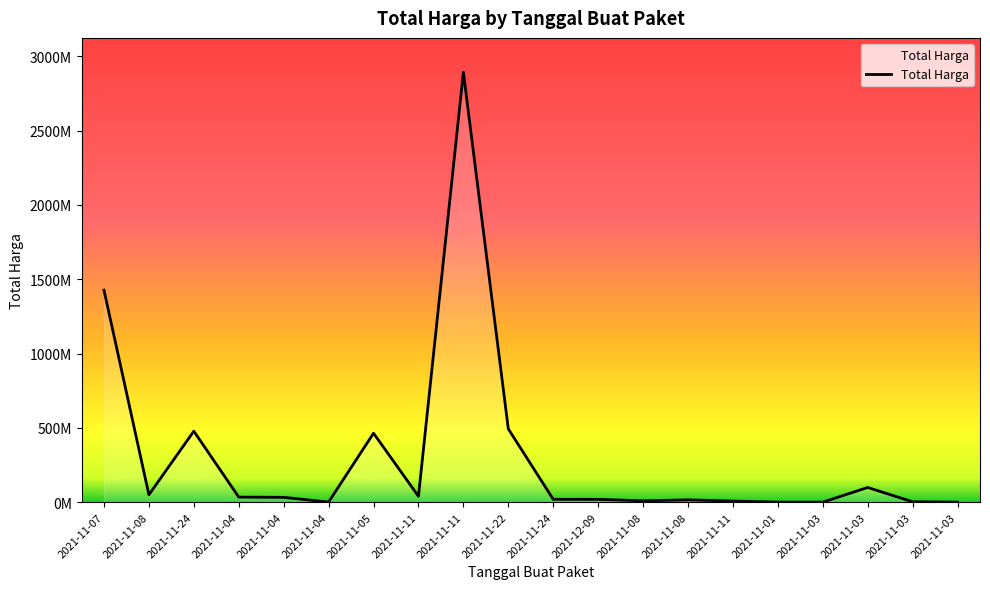

What is the label of the 9th point from the left?

2021-11-11